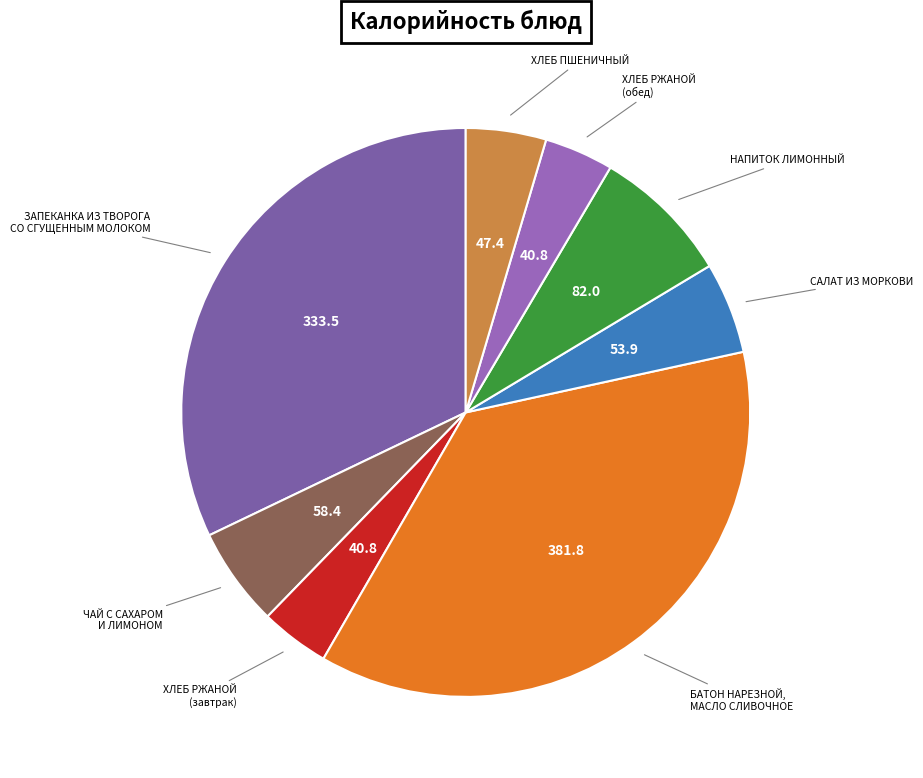

Do ЗАПЕКАНКА ИЗ ТВОРОГА СО СГУЩЕННЫМ МОЛОКОМ and ХЛЕБ ПШЕНИЧНЫЙ together represent more than half of the pie?

No